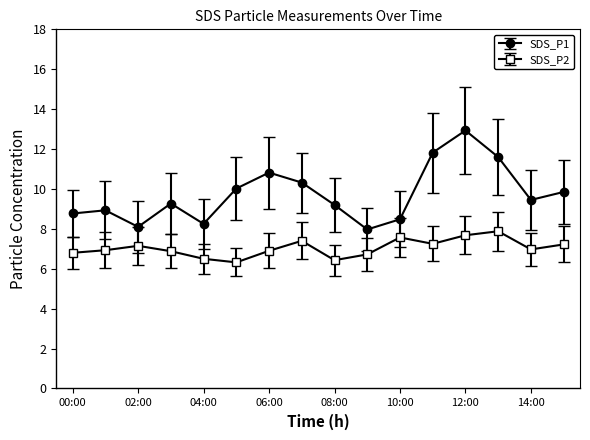

What is the value of the SDS_P2 point at the 3rd from the left?

7.2